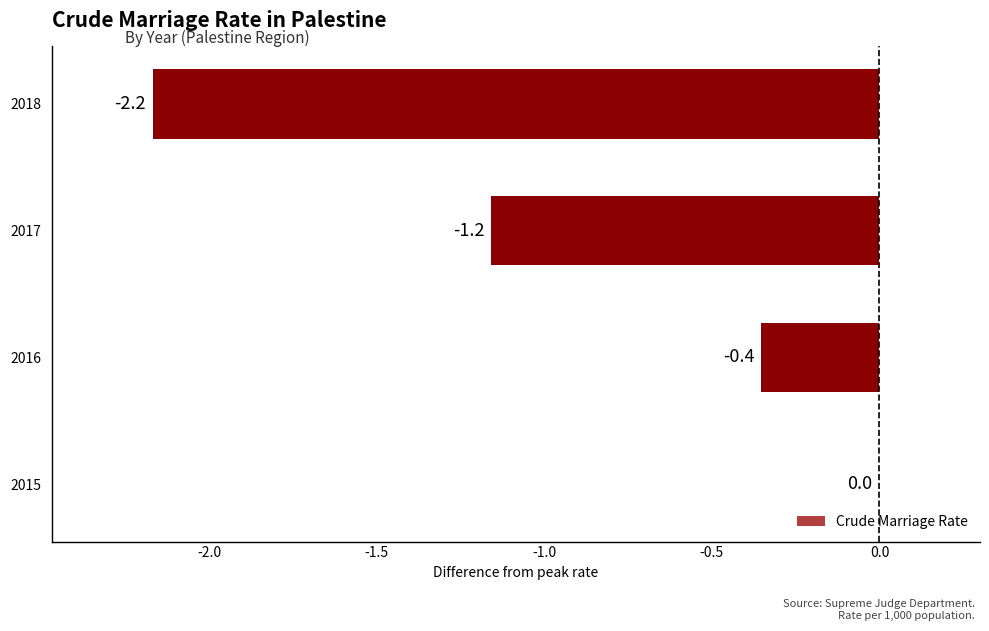

Read the value at 2017.

-1.2